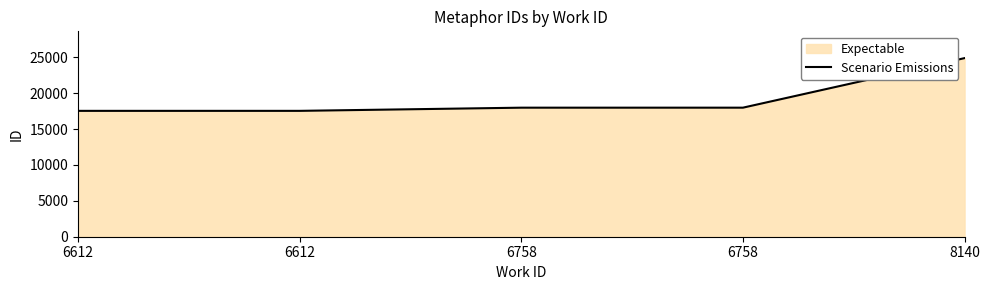

How many lines are shown in the chart?

1